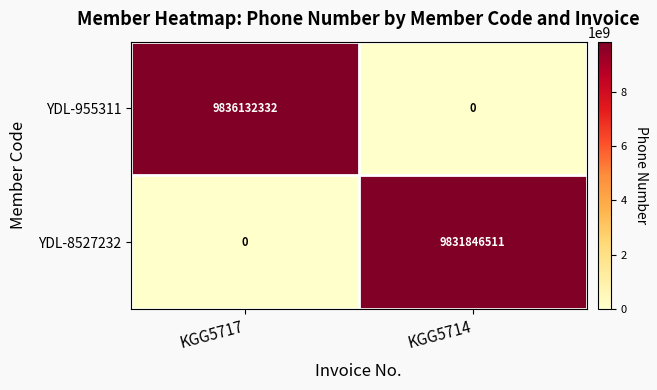

What value does the YDL-8527232 series have at KGG5714, to the nearest 10?

9831846510